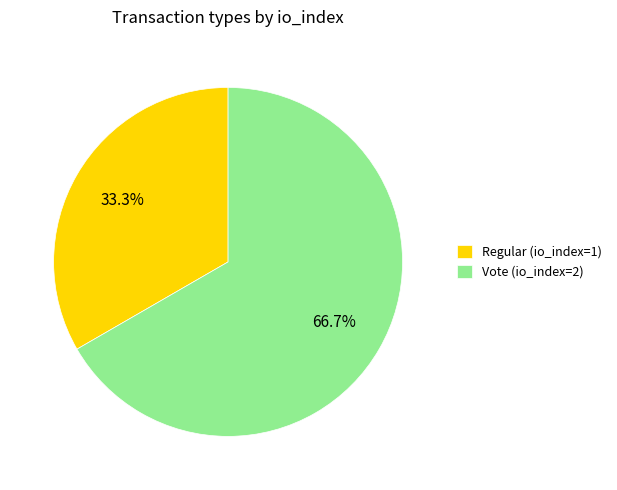

Which category has the biggest portion of the pie?

Vote